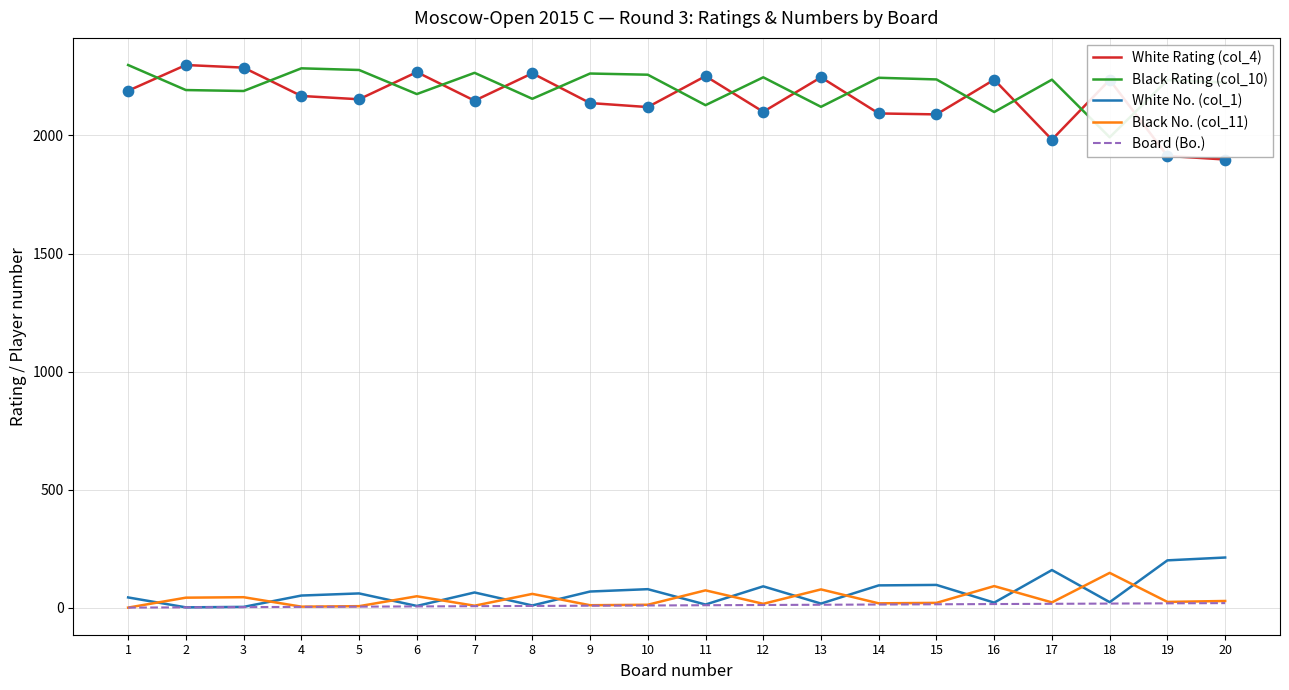

Is the value of Board (Bo.) at 9 greater than the value of White No. (col_1) at 8?

No